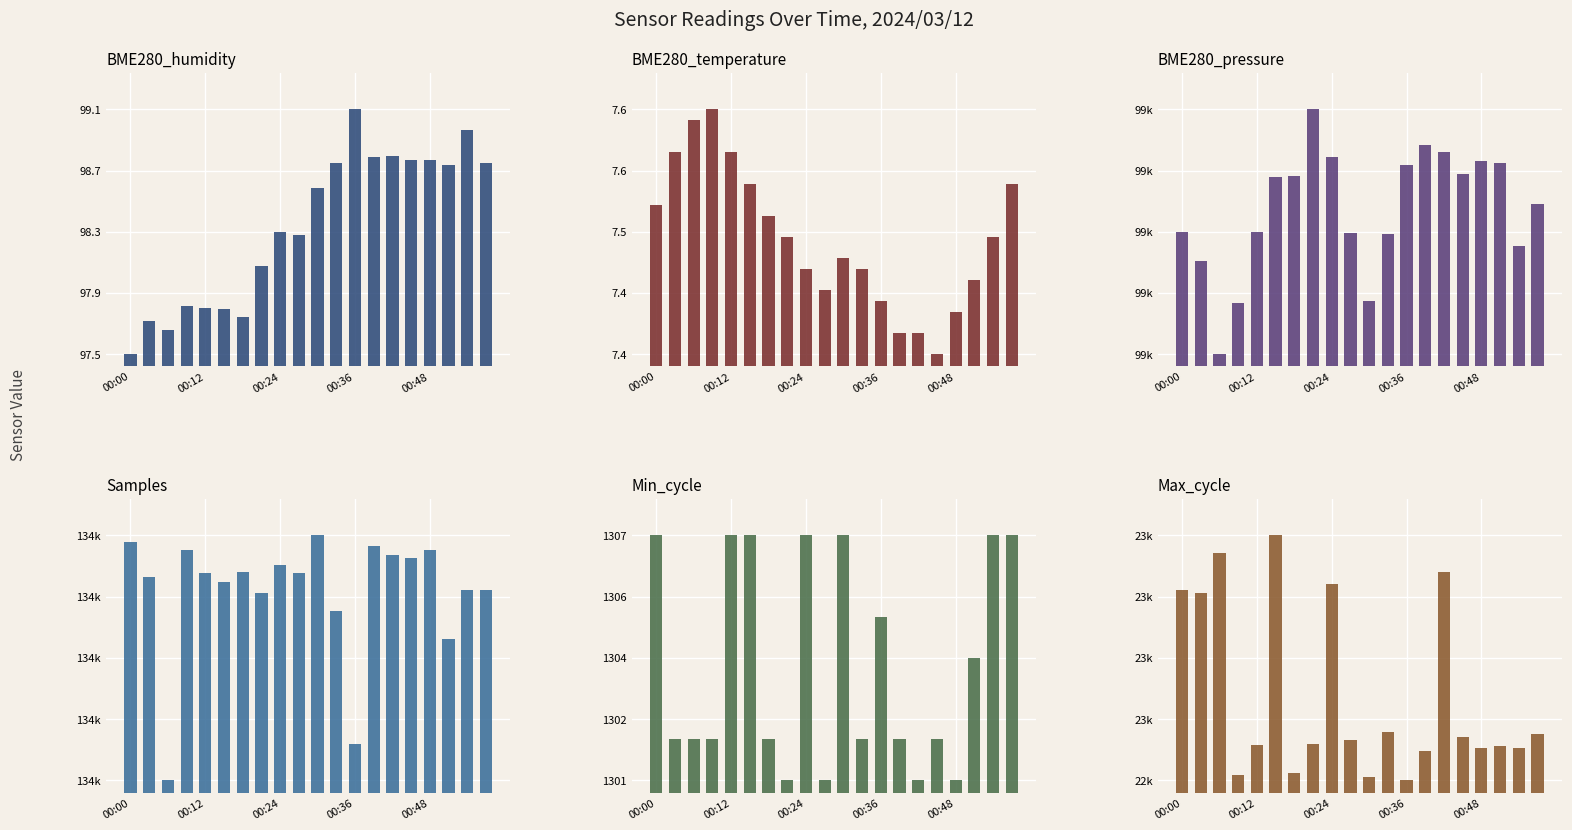

Which series changed the most between 9 and 19?

Max_cycle